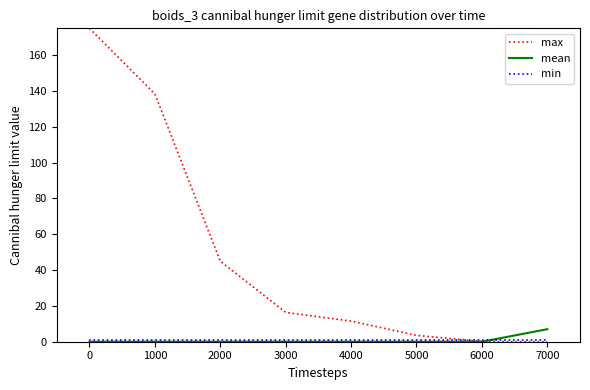

Which series has the widest spread of values?

max